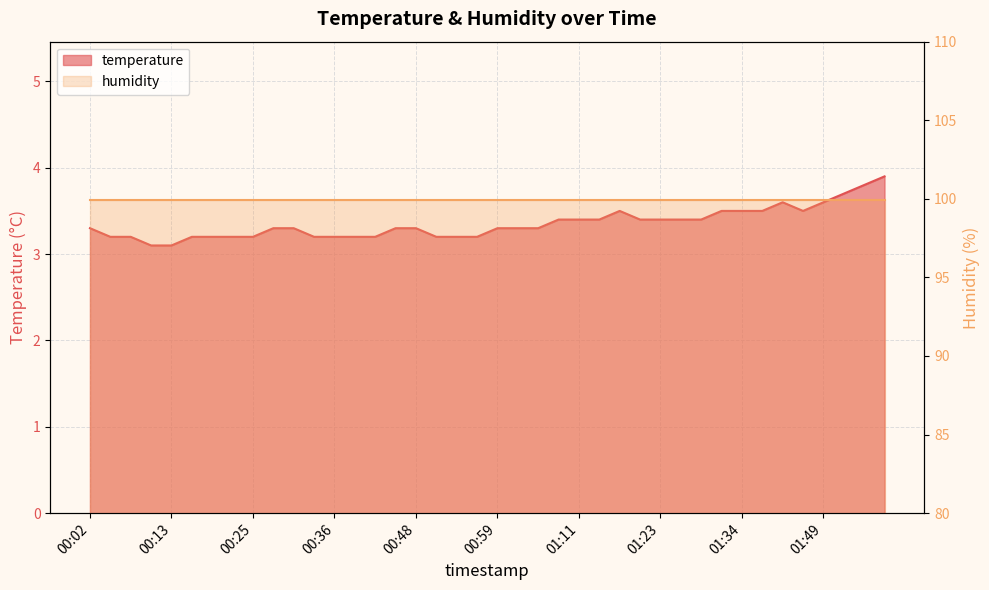

What is the sum of the values at 01:34 and 01:25?

6.9